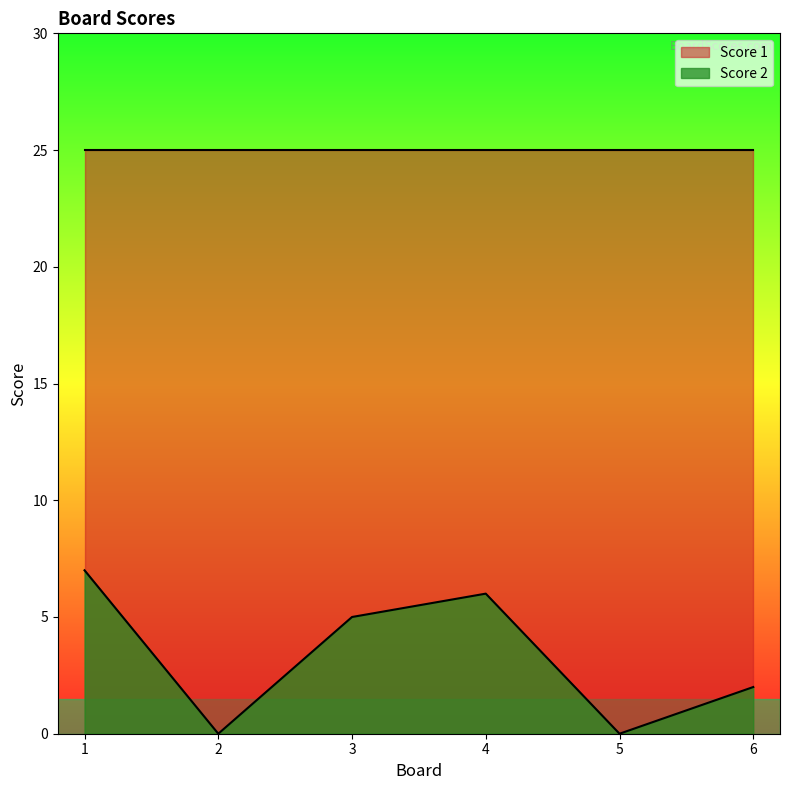

How many distinct data groups are displayed?

2